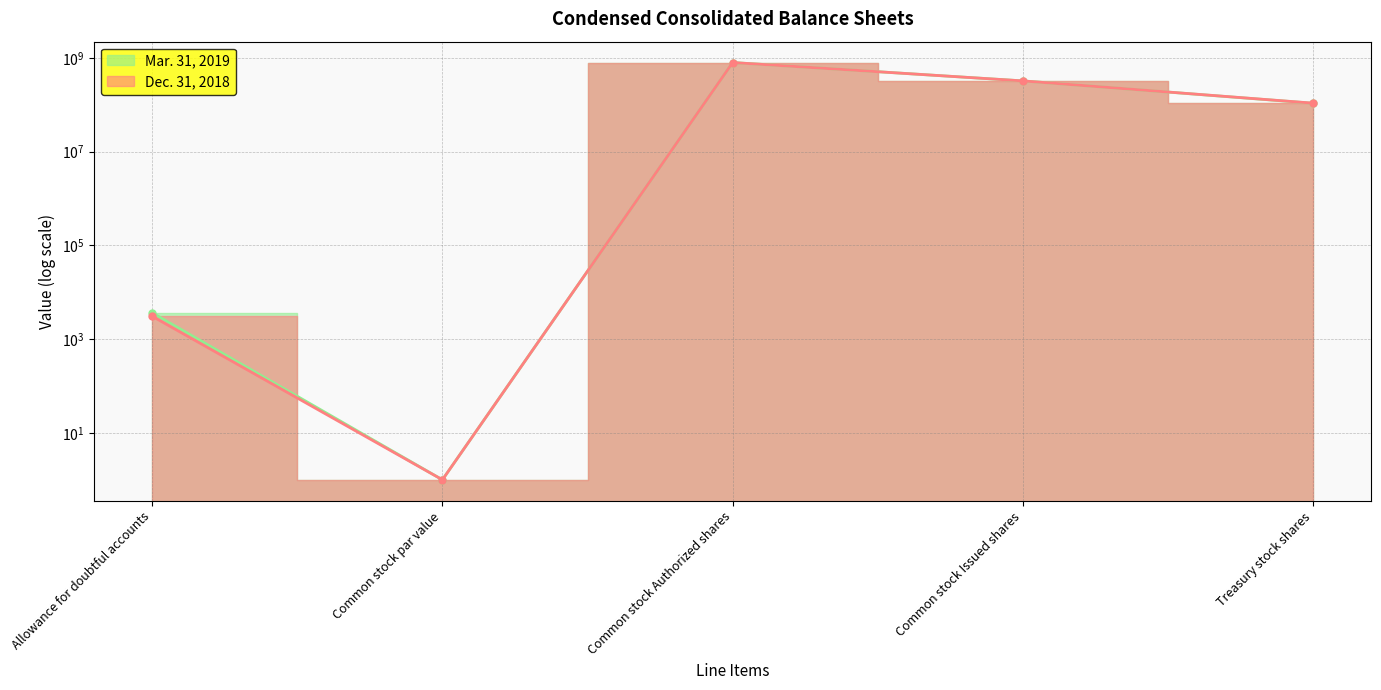

What is the approximate value of Mar. 31, 2019 at Common stock Issued shares?

324418632